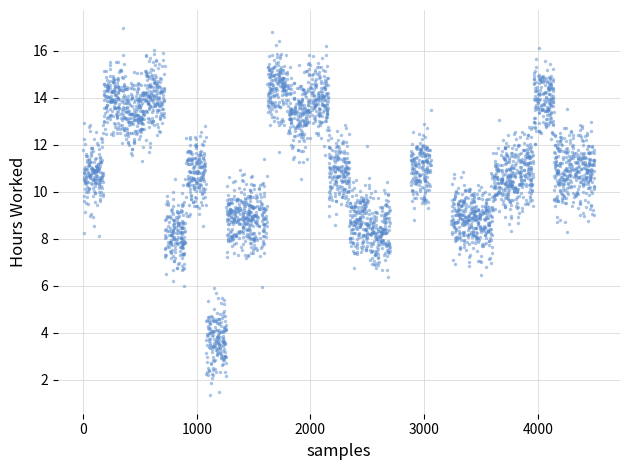

What is the range of X values (max minus min)?

4496.0